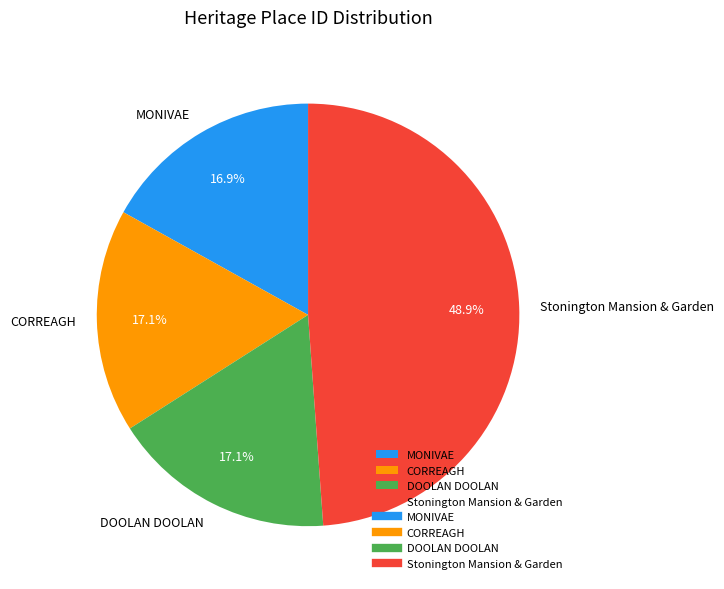

Which has a higher value, MONIVAE or Stonington Mansion & Garden?

Stonington Mansion & Garden